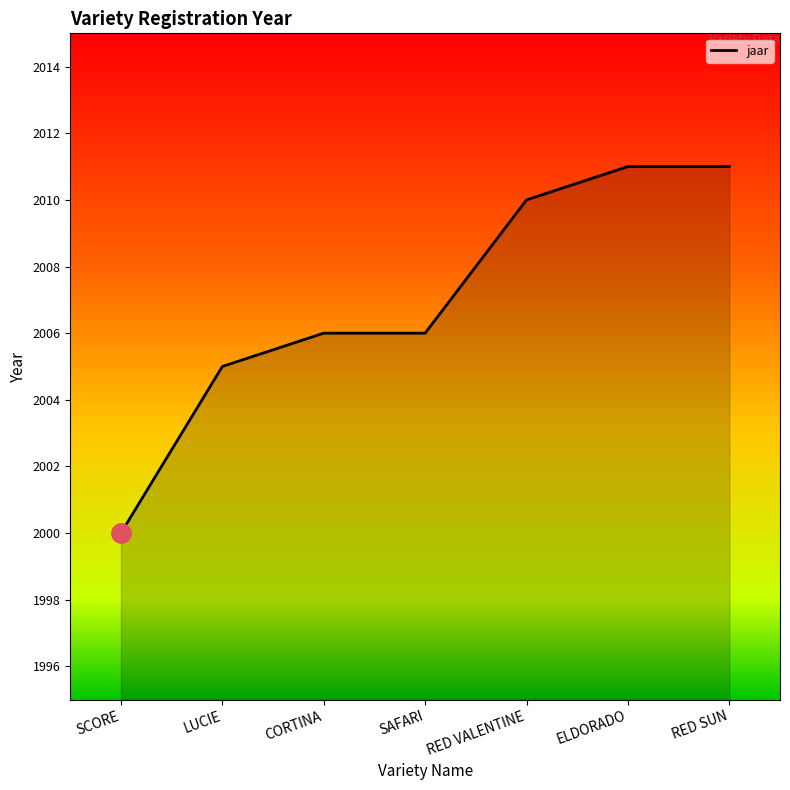

What position from the left is ELDORADO?

6